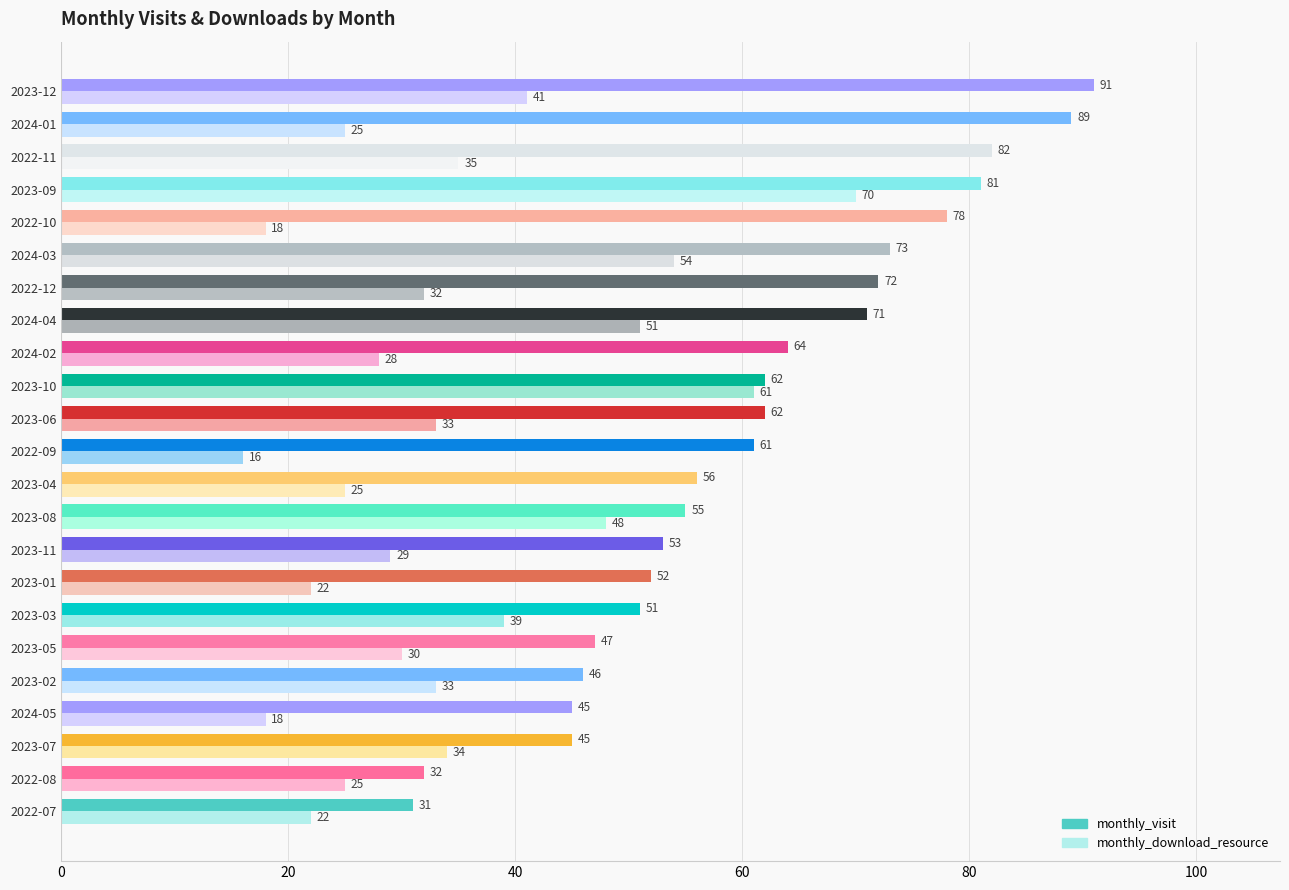

How many categories are shown in the chart?

23